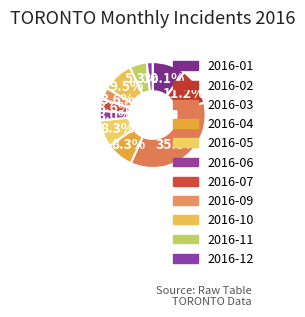

What percentage is the 2016-04 slice, to the nearest percent?

8%